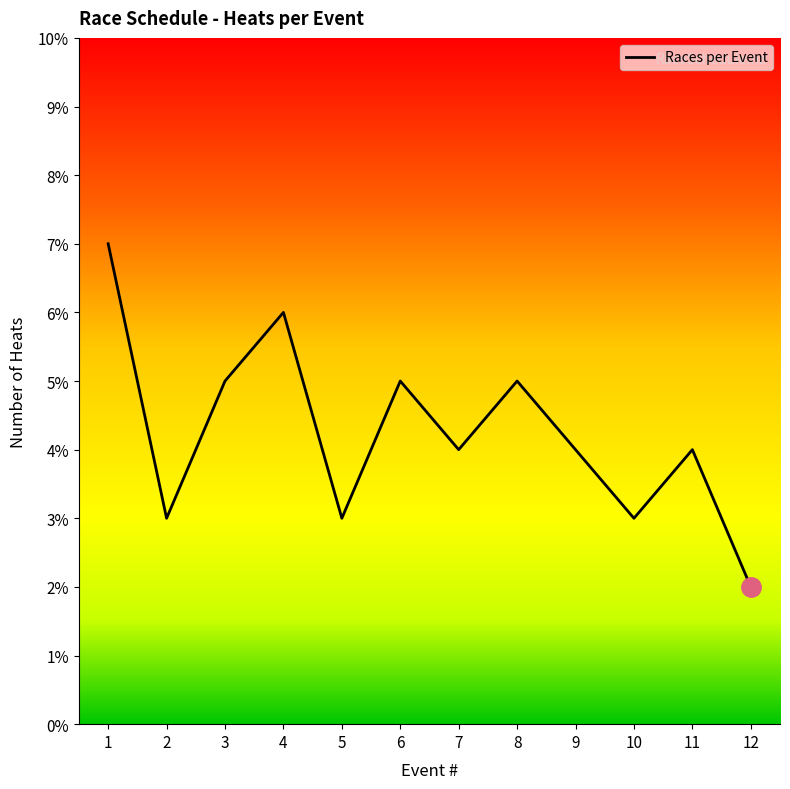

What value does the data have at 12?

2